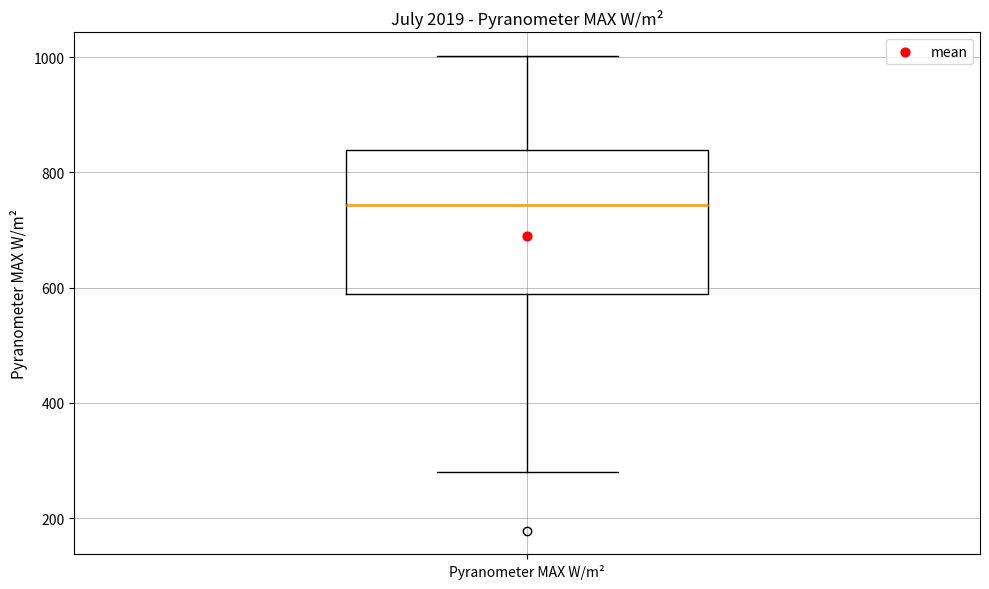

Transcribe this box plot: give where the median line is, the range the box spans, and where the two whiskers end, as read against the y-axis. The values are not printed on the chart, so give them approximately, as read against the axis.

median 740, box 580 to 840, whiskers 280 to 1000